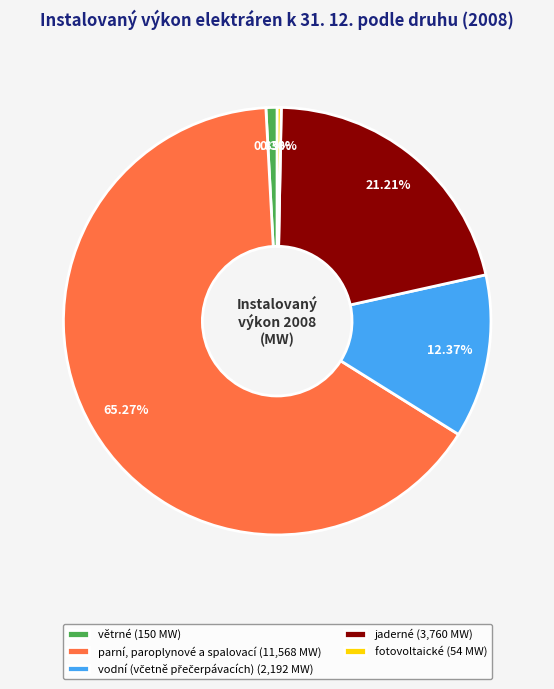

Is parní, paroplynové a spalovací (11,568 MW) the majority of the pie?

Yes